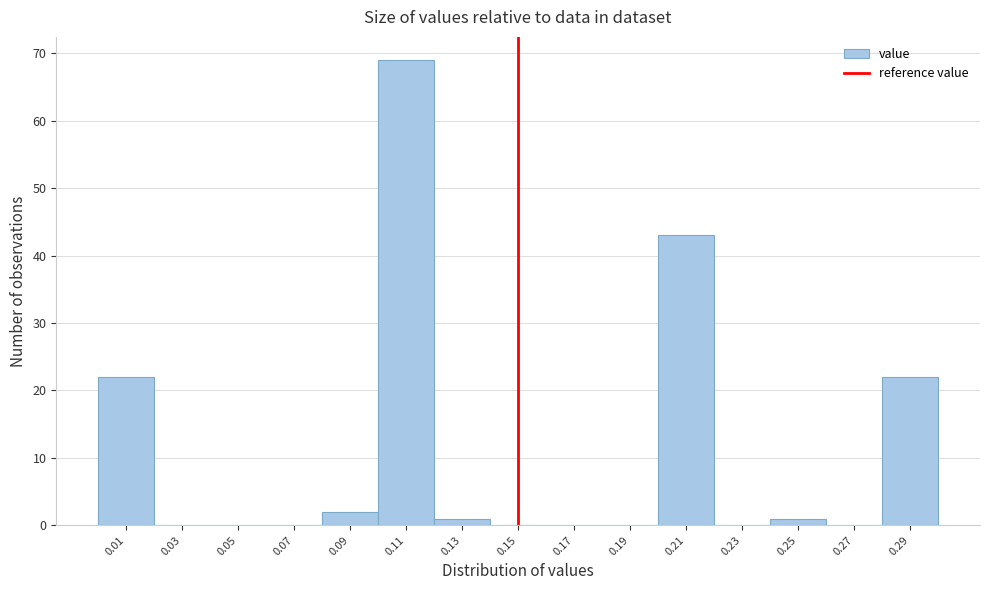

How tall is the bar that spans 0.00 to 0.02 on the x-axis? The values are not printed on the chart, so give them approximately, as read against the axis.

22